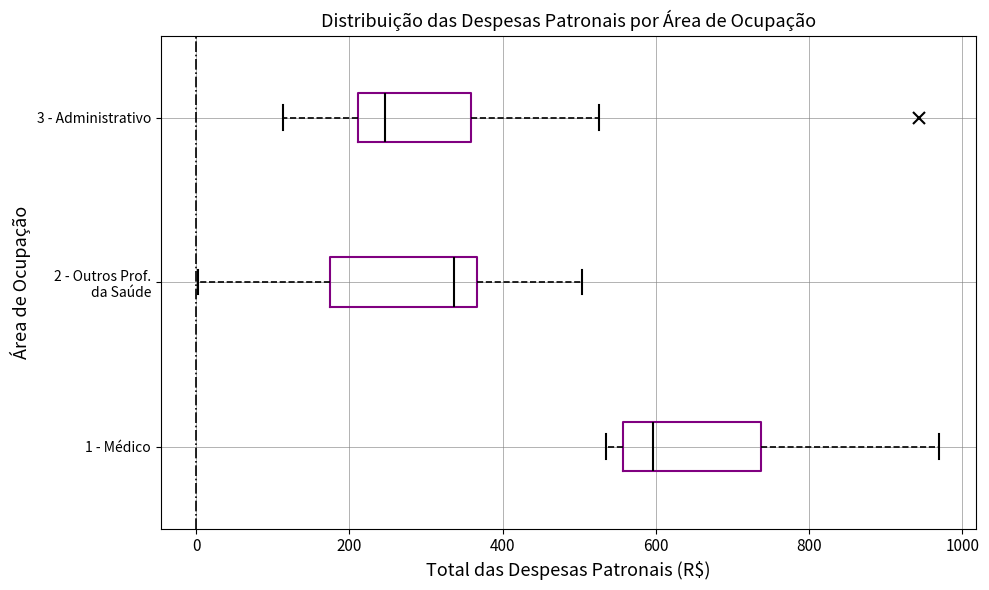

Which box has the furthest to the right median line?

1 - Médico